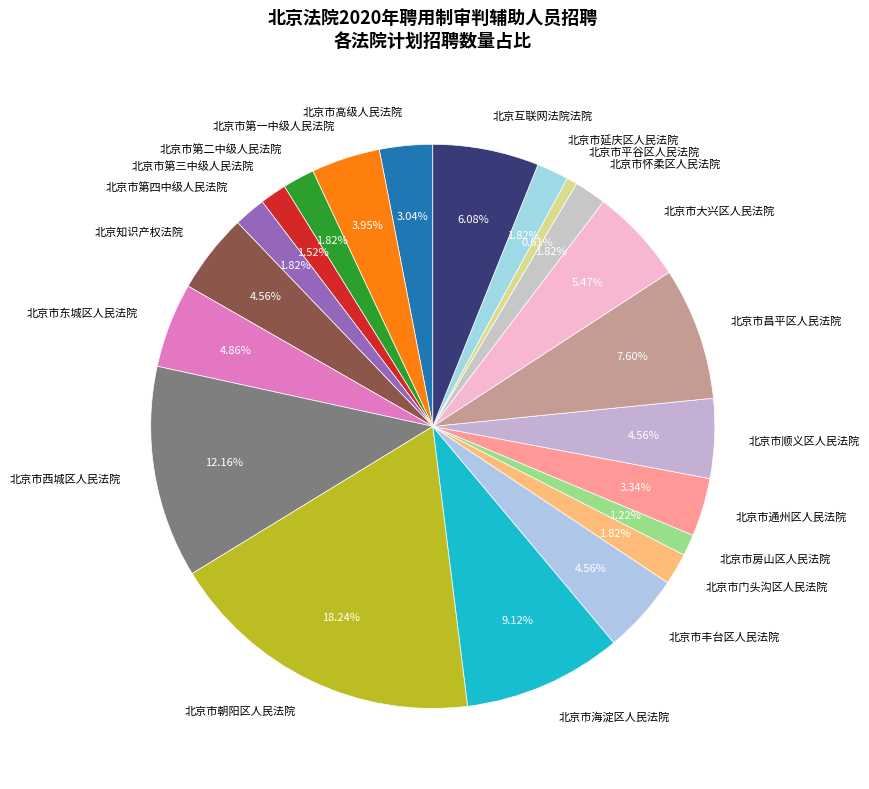

Combined, do 北京市昌平区人民法院 and 北京市第二中级人民法院 account for over 50%?

No